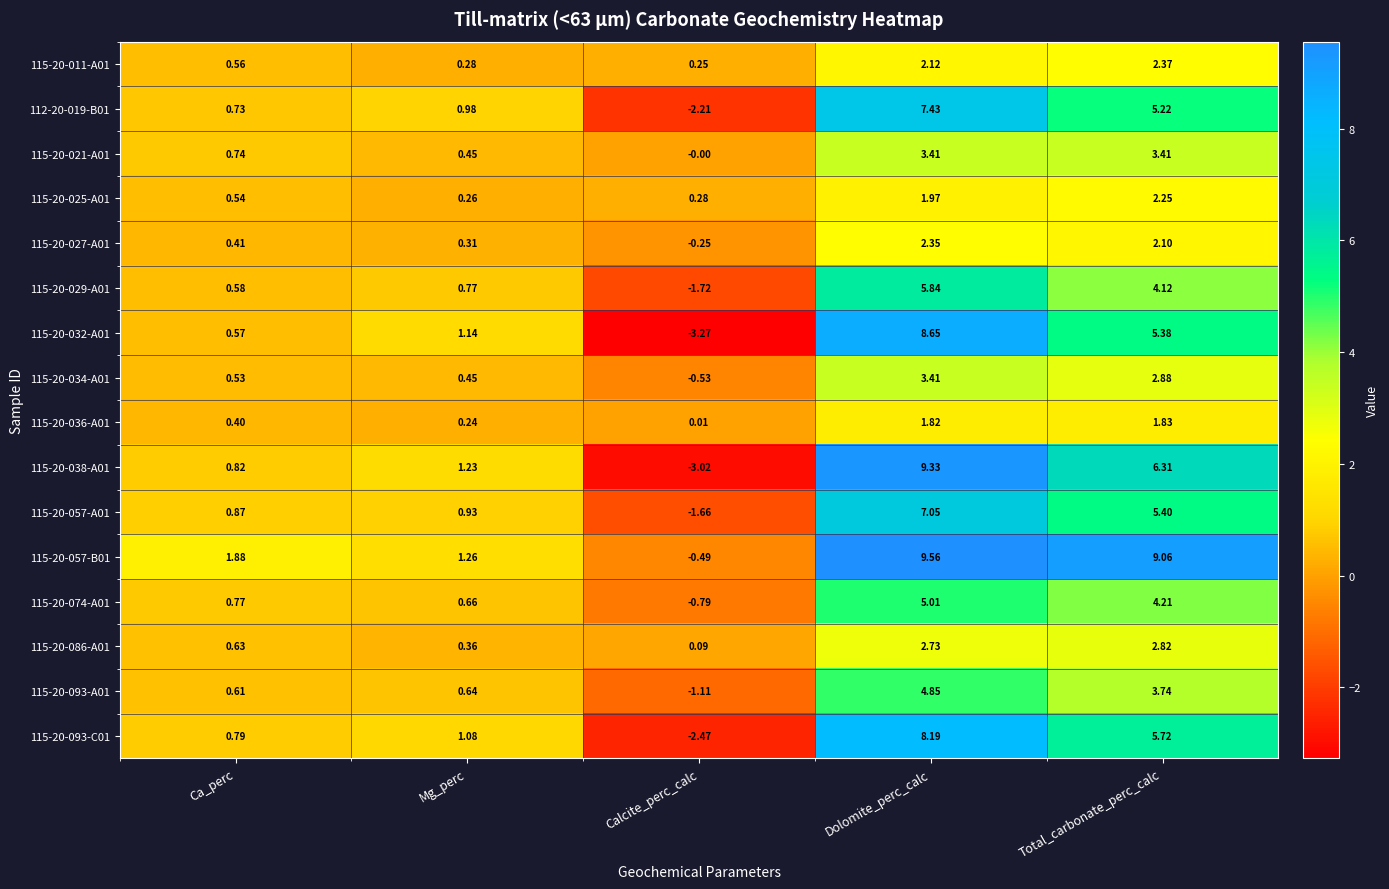

At how many categories does at least one series exceed 2?

2